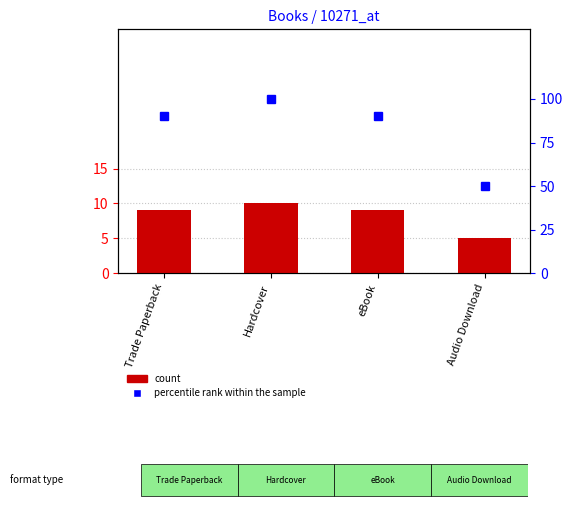

At which label does percentile rank within the sample reach its minimum?

Audio Download